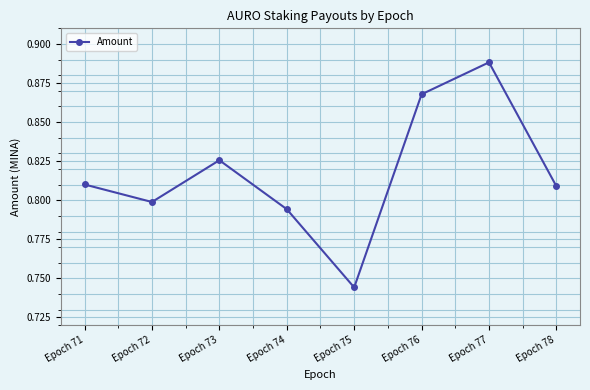

What is the change in value from Epoch 75 to Epoch 76?

+0.1